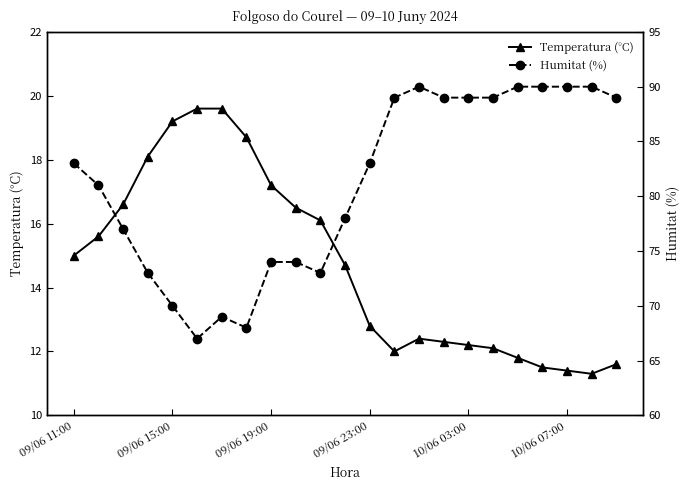

What is the minimum value for Temperatura (°C)?

11.3